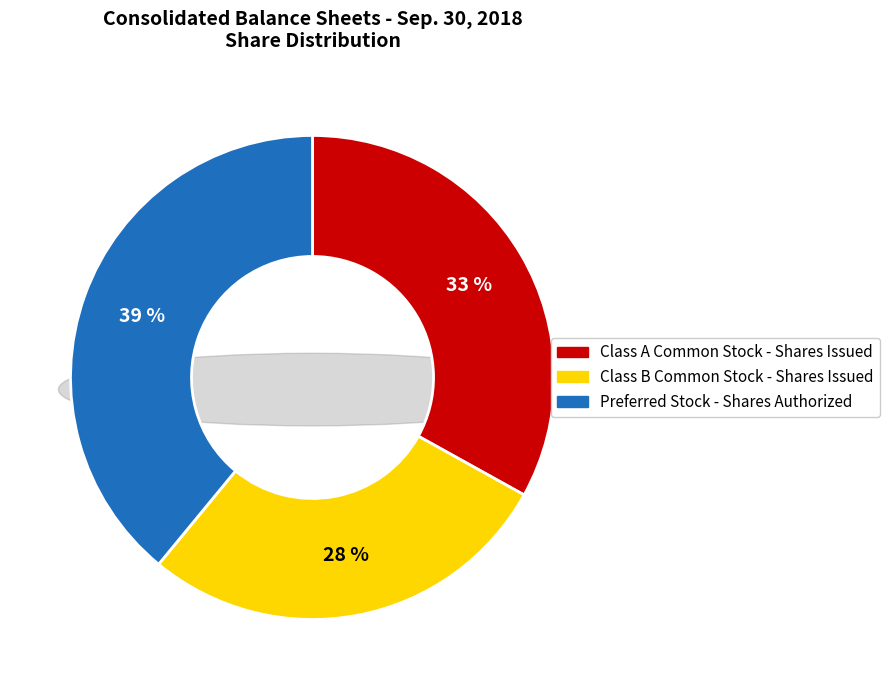

Is there a majority slice in this chart?

No